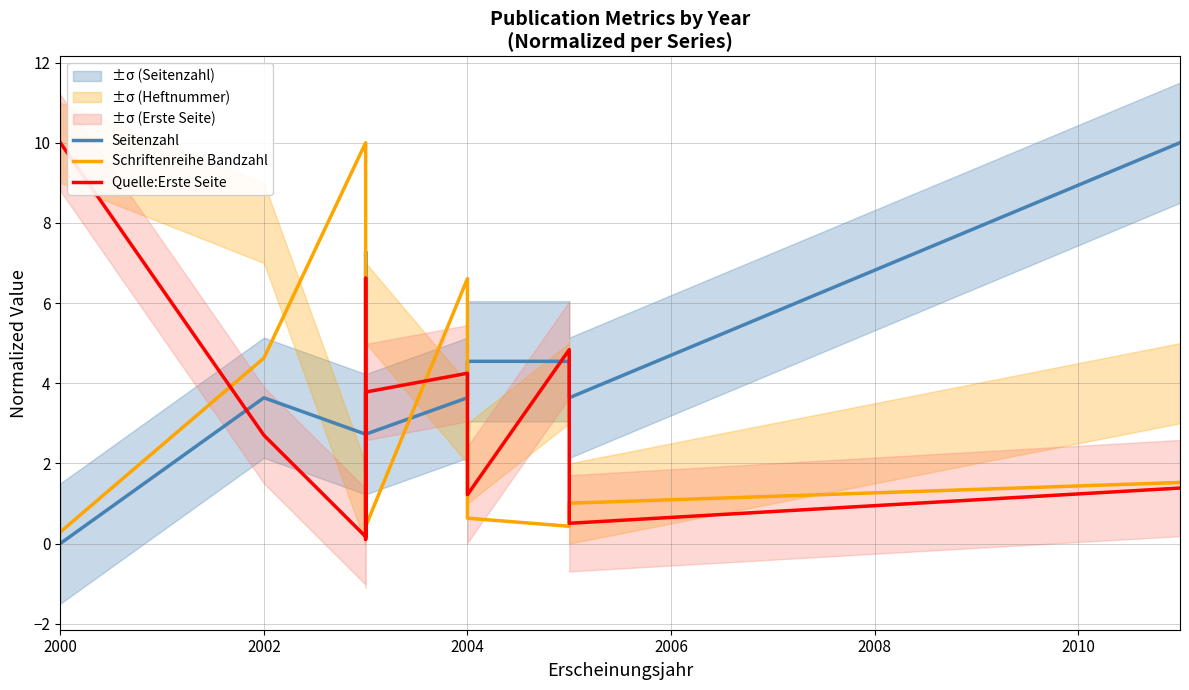

What is the difference between the second highest and second lowest values in the Quelle:Erste Seite series?

6.4